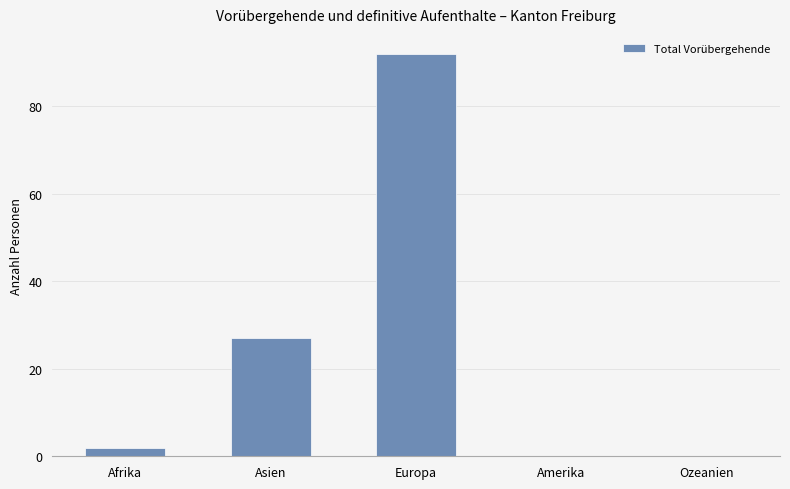

Are the bars horizontal?

No